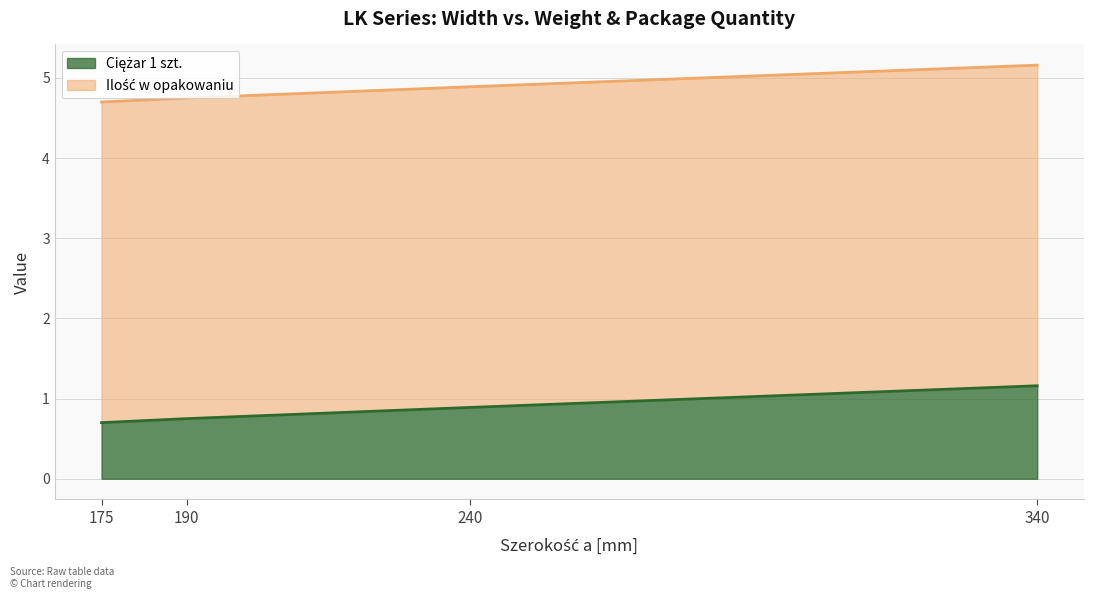

Reading left to right, extract all data points from this chart.

175=0.7	190=0.8	240=0.9	340=1.2